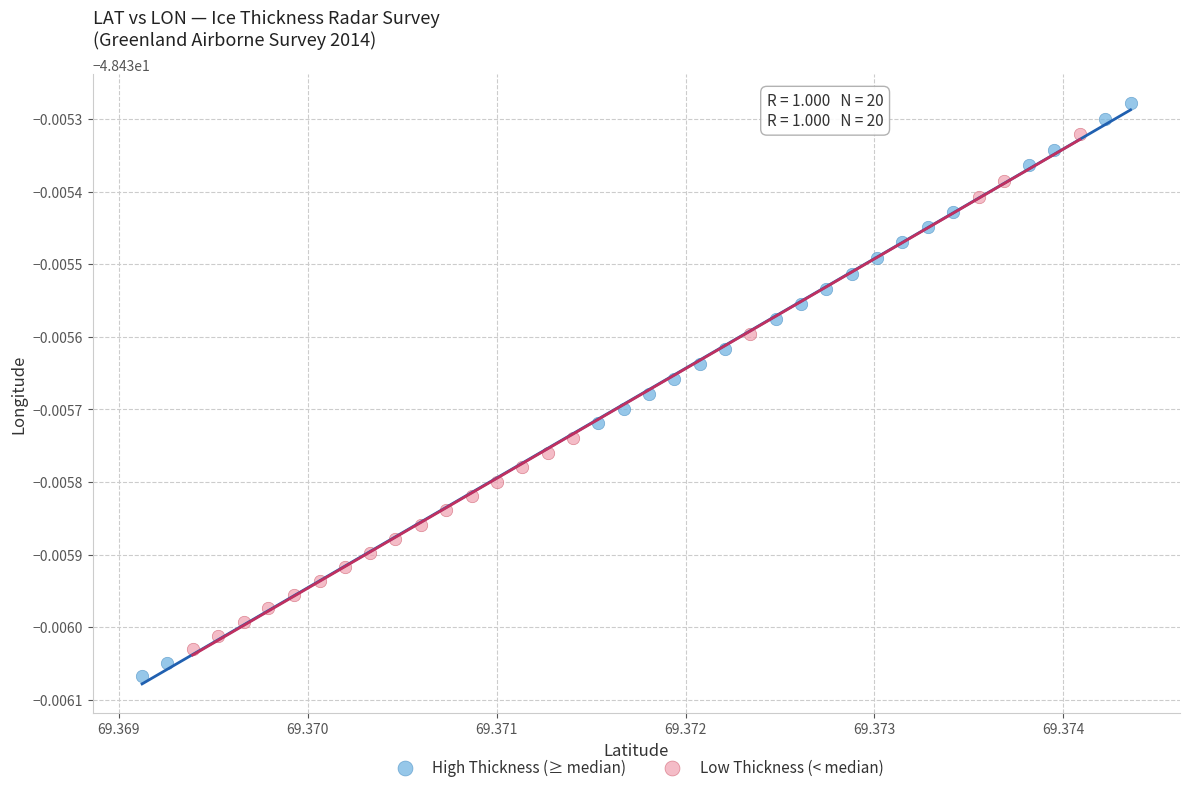

Which series has the largest Y range (max minus min)?

High Thickness (≥ median)